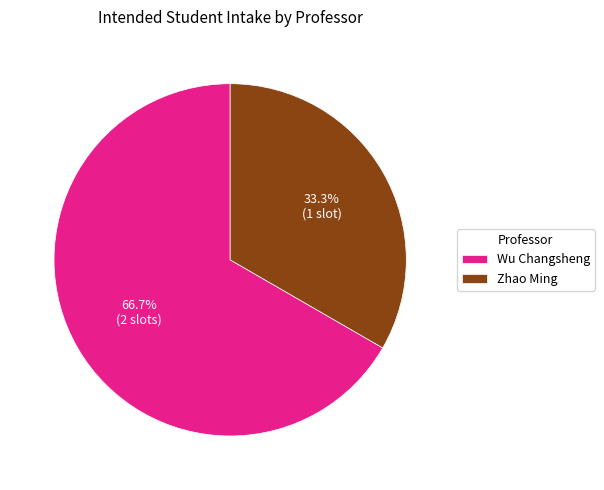

To the nearest percent, what is the difference between the Wu Changsheng and Zhao Ming slice percentages?

33%